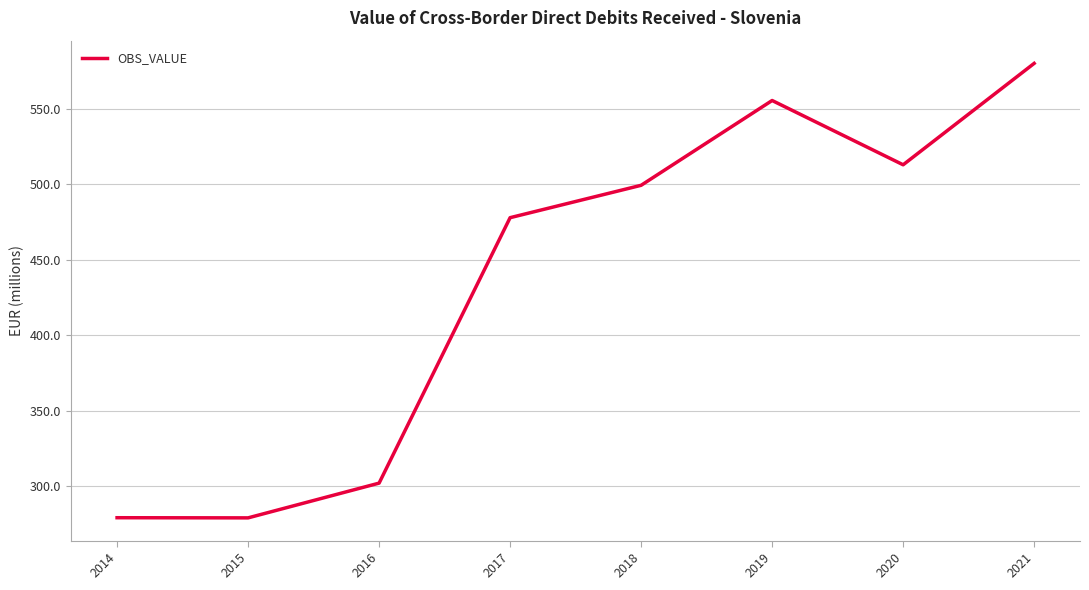

The chart shows a value of 513.0 at 2020. True or false?

True